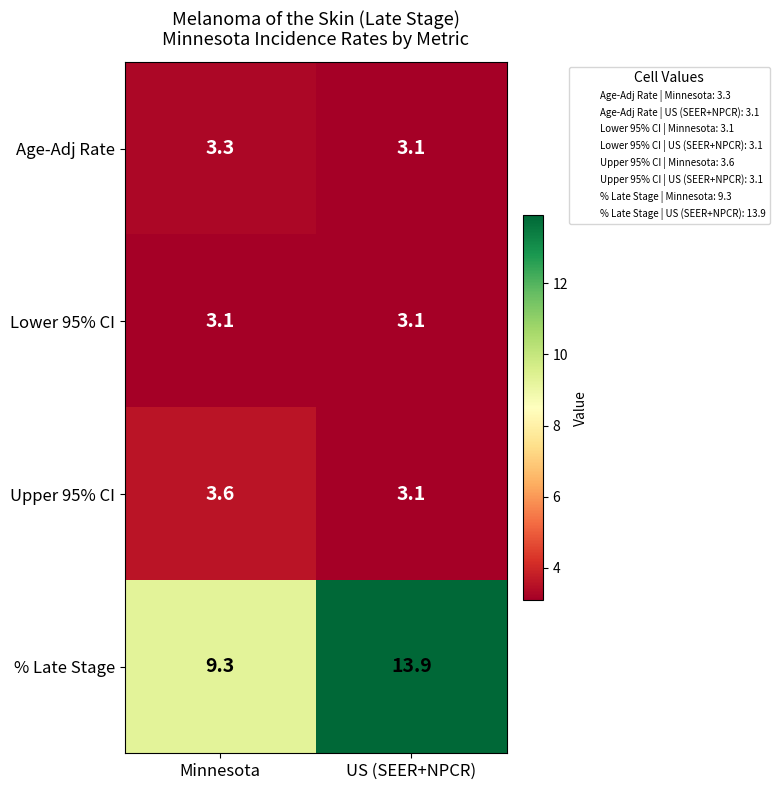

List the labels in order of % Late Stage value, smallest first.

Minnesota, US (SEER+NPCR)